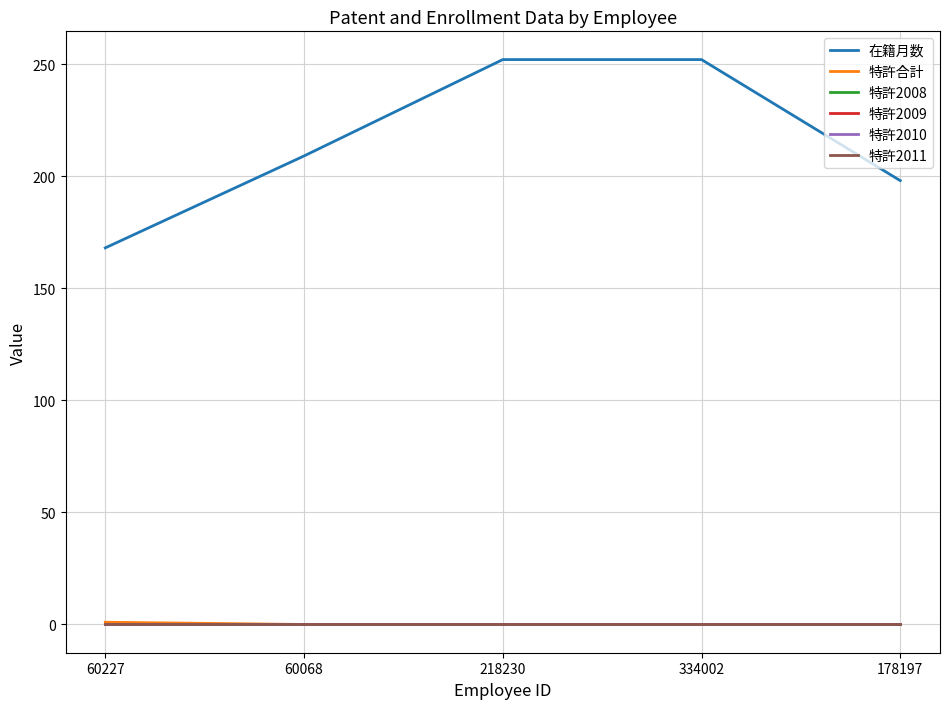

Is it true that 在籍月数 equals 49 at 178197?

False